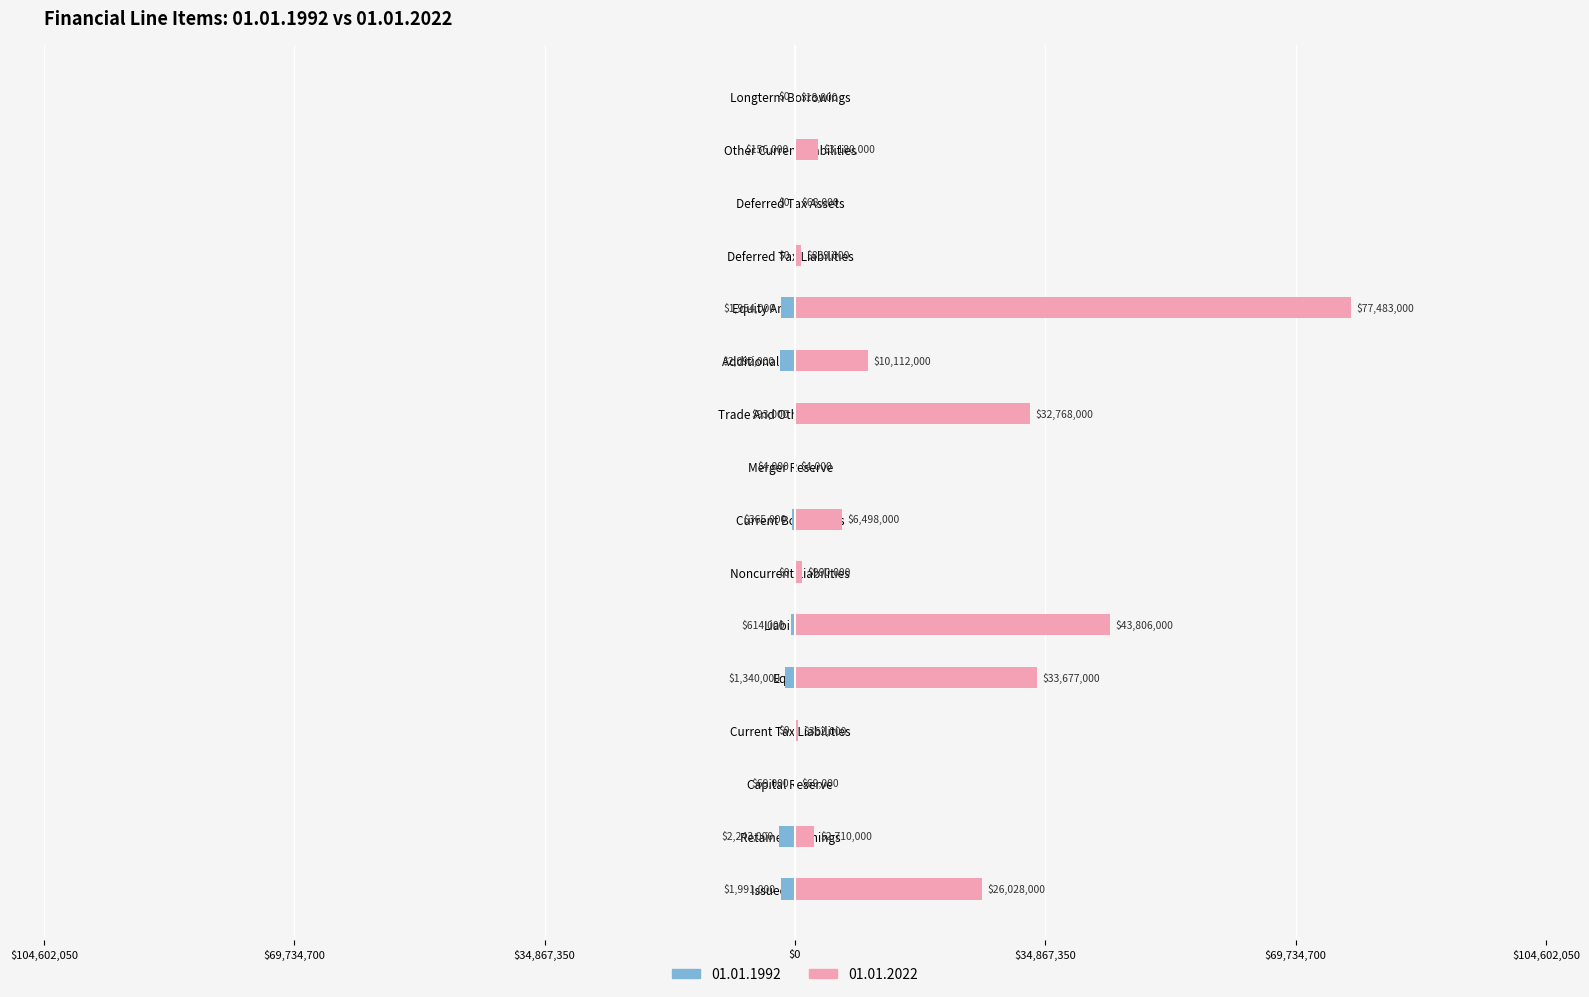

What is the sum of the values at Equity and Retained Earnings?

36387000